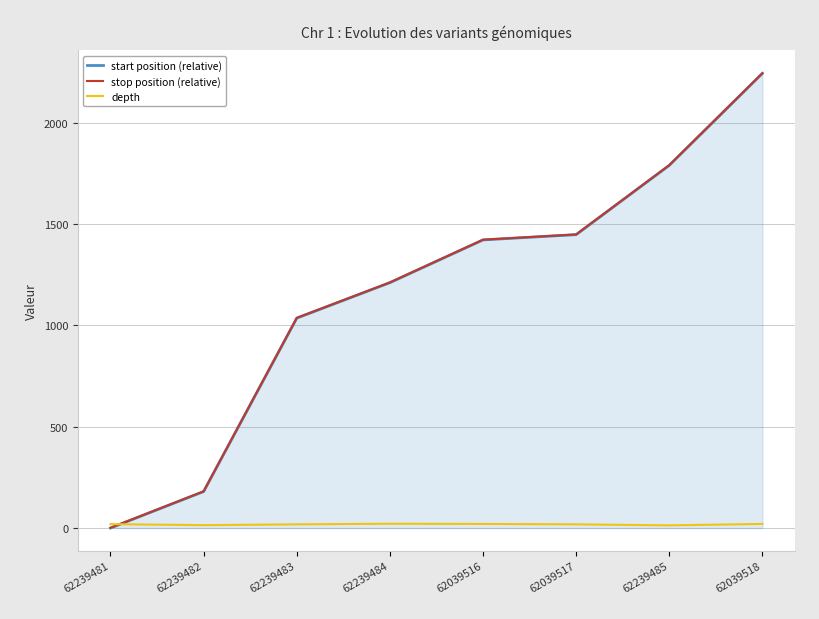

At which category is the sum across all series the highest?

62039518